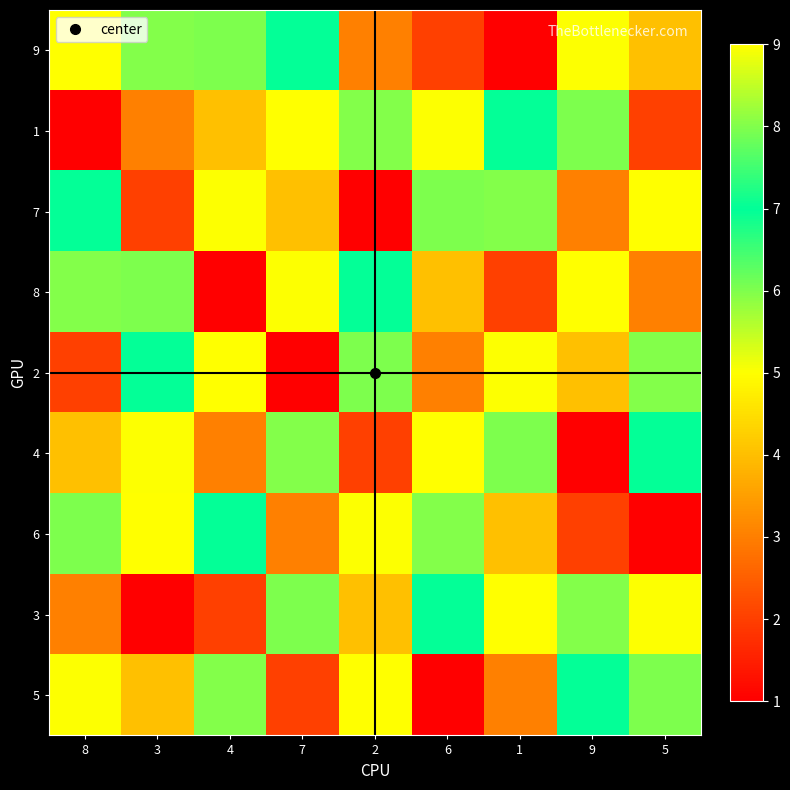

Reading right to left, list all the values displayed in this chart.

9: 5=4	9=5	1=1	6=2	2=3	7=7	4=6	3=8	8=9
1: 5=2	9=6	1=7	6=5	2=8	7=9	4=4	3=3	8=1
7: 5=9	9=3	1=8	6=6	2=1	7=4	4=5	3=2	8=7
8: 5=3	9=9	1=2	6=4	2=7	7=5	4=1	3=6	8=8
2: 5=8	9=4	1=5	6=3	2=6	7=1	4=9	3=7	8=2
4: 5=7	9=1	1=6	6=9	2=2	7=8	4=3	3=5	8=4
6: 5=1	9=2	1=4	6=8	2=5	7=3	4=7	3=9	8=6
3: 5=5	9=8	1=9	6=7	2=4	7=6	4=2	3=1	8=3
5: 5=6	9=7	1=3	6=1	2=9	7=2	4=8	3=4	8=5